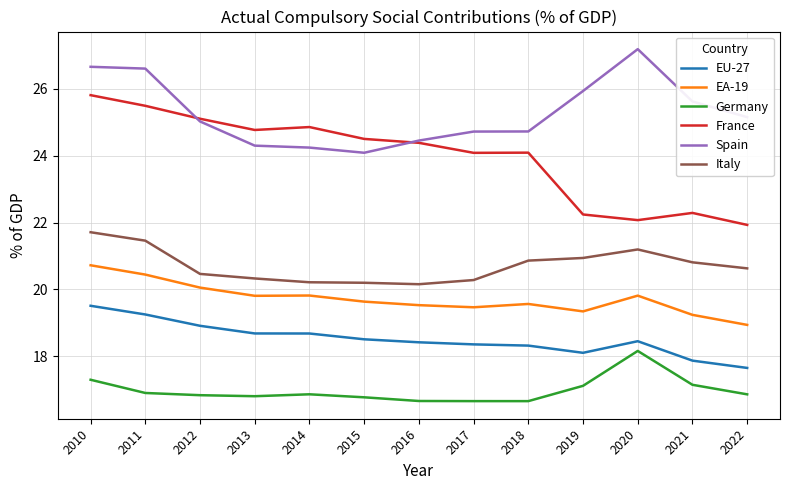

Which series has the widest spread of values?

France